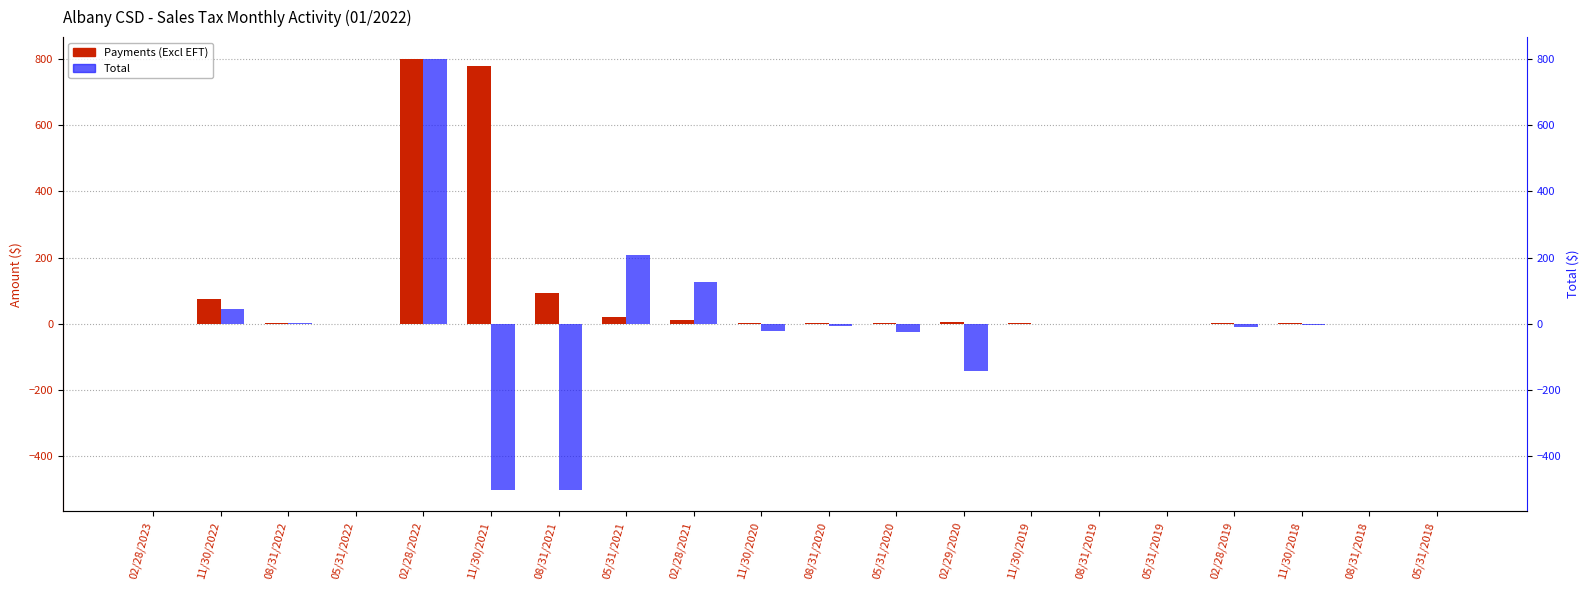

How many values in the Payments (Excl EFT) series exceed 2?

12